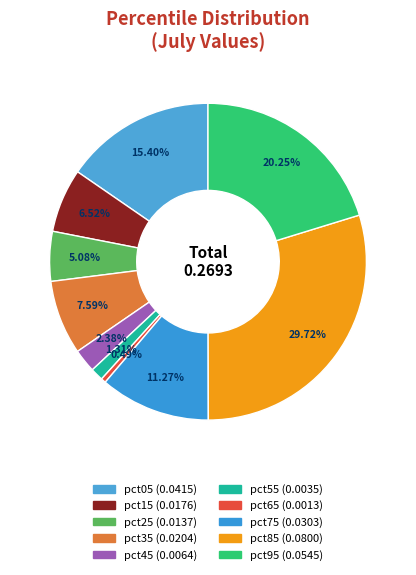

To the nearest percent, what is the difference between the pct15 and pct75 slice percentages?

5%